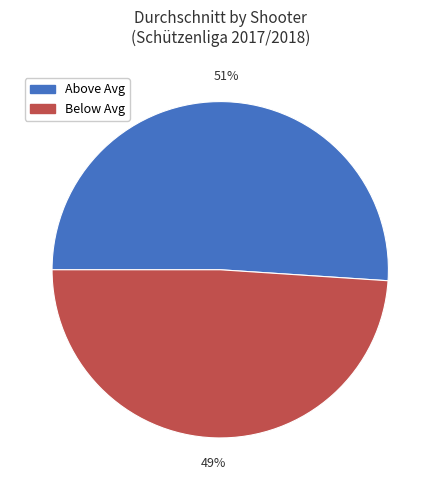

To the nearest percent, what is the average slice percentage?

50%